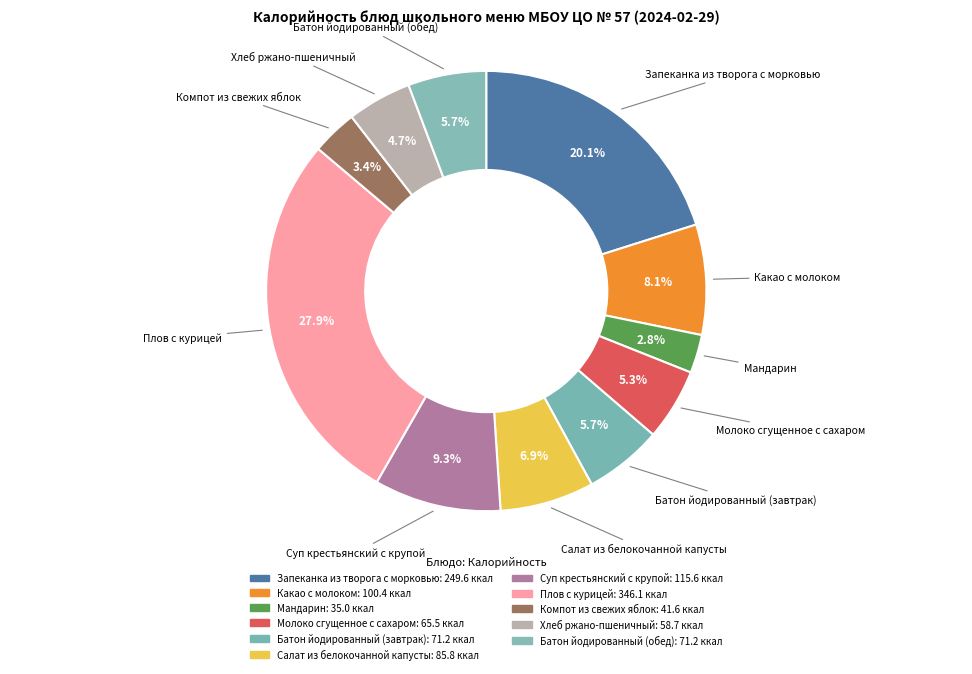

The Батон йодированный (завтрак) slice represents 1% of the pie. True or false?

False